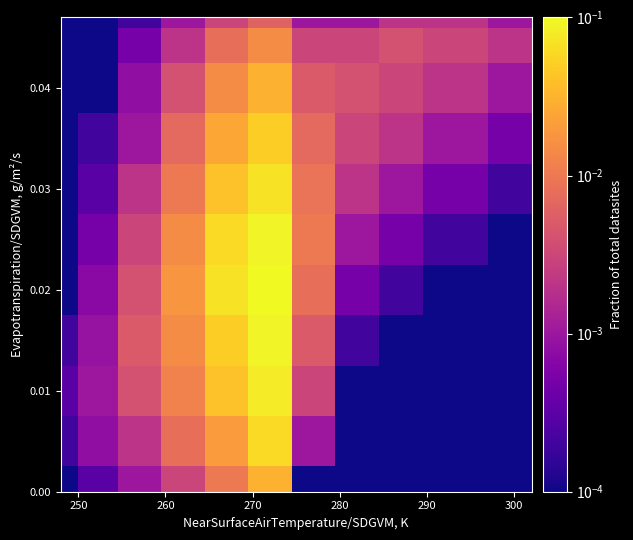

What is the maximum value shown in the chart?

0.1